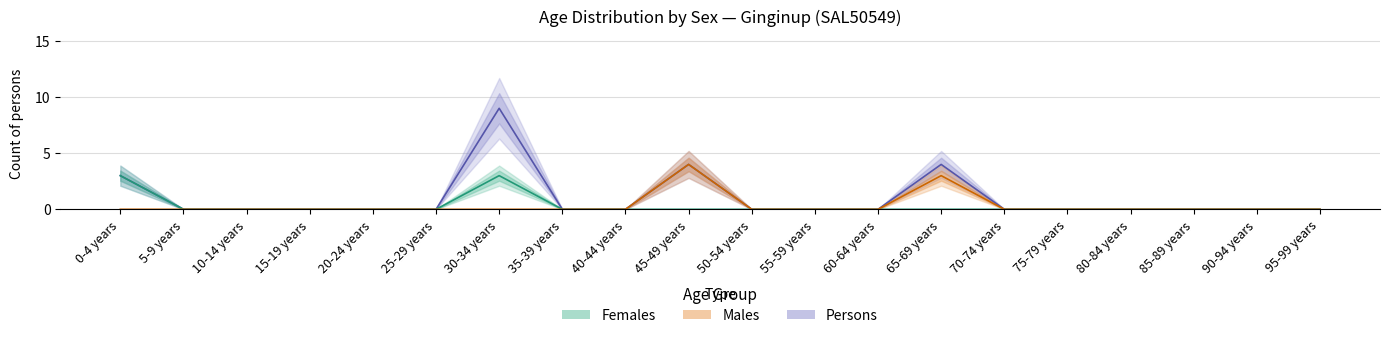

Is this an area chart (filled region under the line)?

No